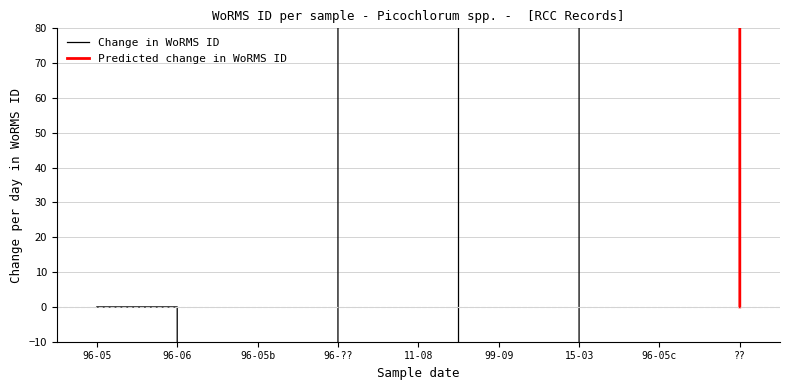

True or false: the data shows 1075080 at 14-09-1999.

False